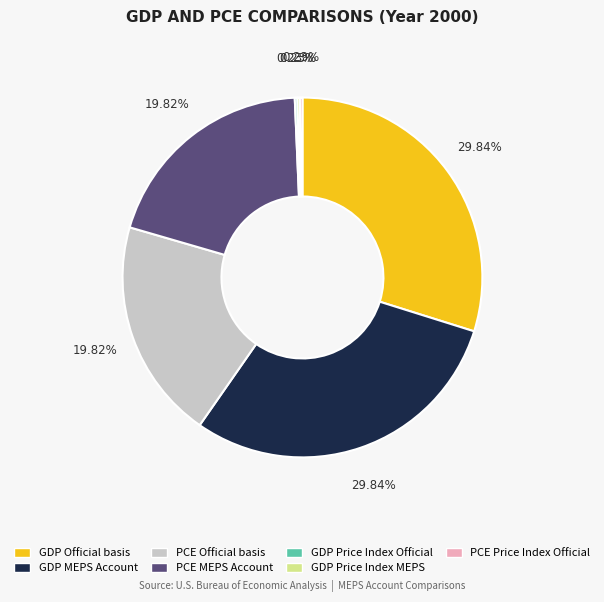

Does GDP MEPS Account represent more than half of the total?

No